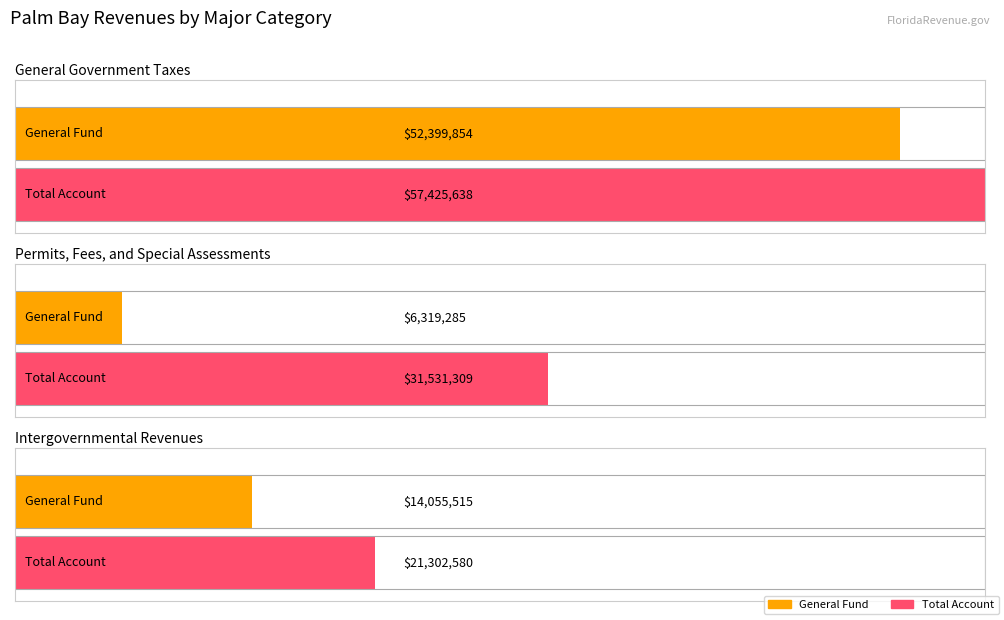

Is it true that Special Revenue equals 391163 at General Government Taxes?

False